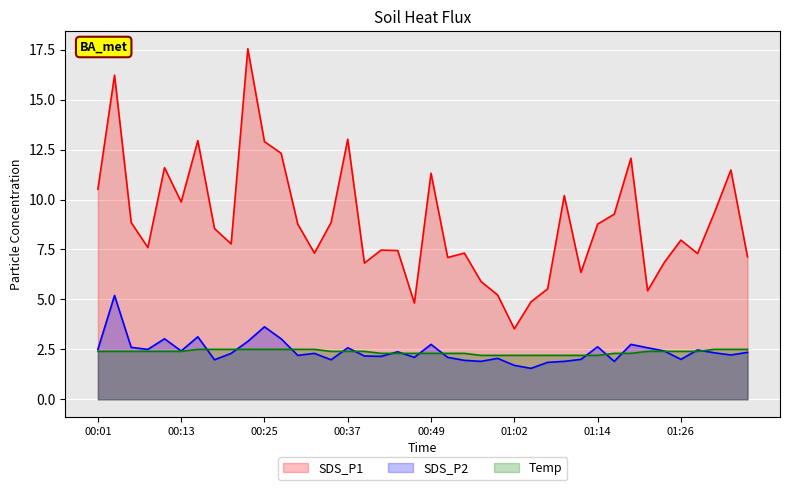

Rank the categories by Temp value from lowest to highest.

00:57, 00:59, 01:02, 01:04, 01:06, 01:09, 01:11, 01:14, 00:42, 00:45, 00:47, 00:49, 00:52, 00:54, 01:16, 01:19, 00:01, 00:03, 00:05, 00:08, 00:10, 00:13, 00:35, 00:37, 00:40, 01:21, 01:23, 01:26, 01:28, 00:15, 00:18, 00:20, 00:22, 00:25, 00:28, 00:30, 00:32, 01:31, 01:33, 01:36